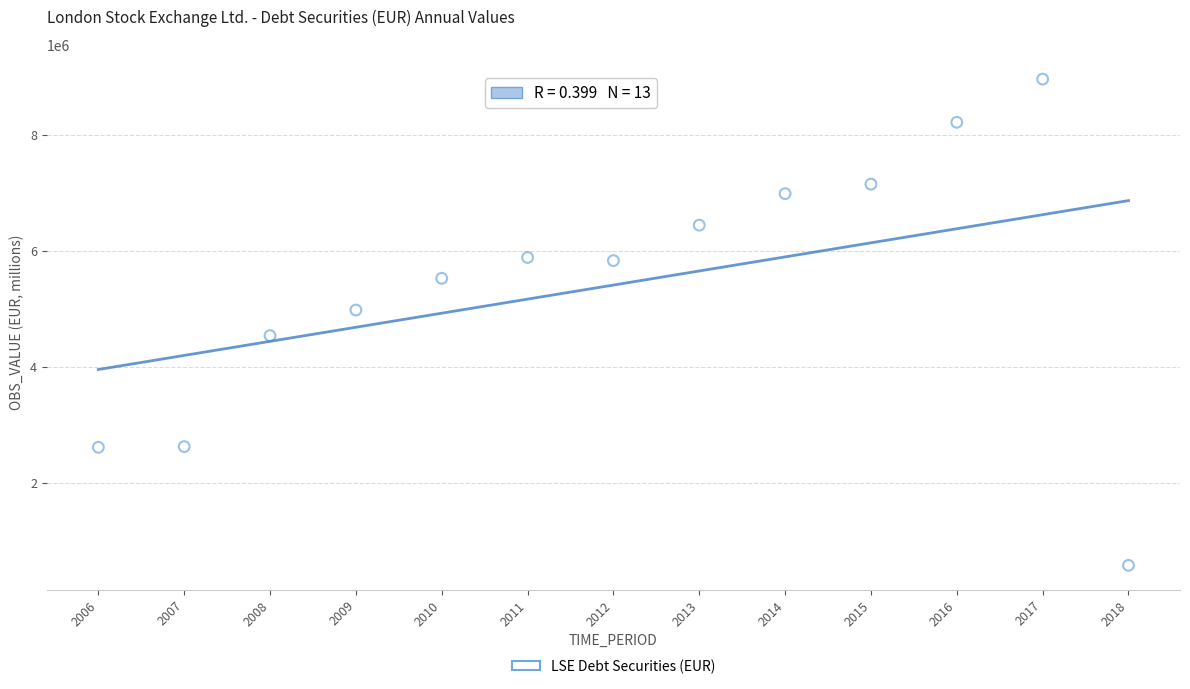

What is the range of X values (max minus min)?

12.0